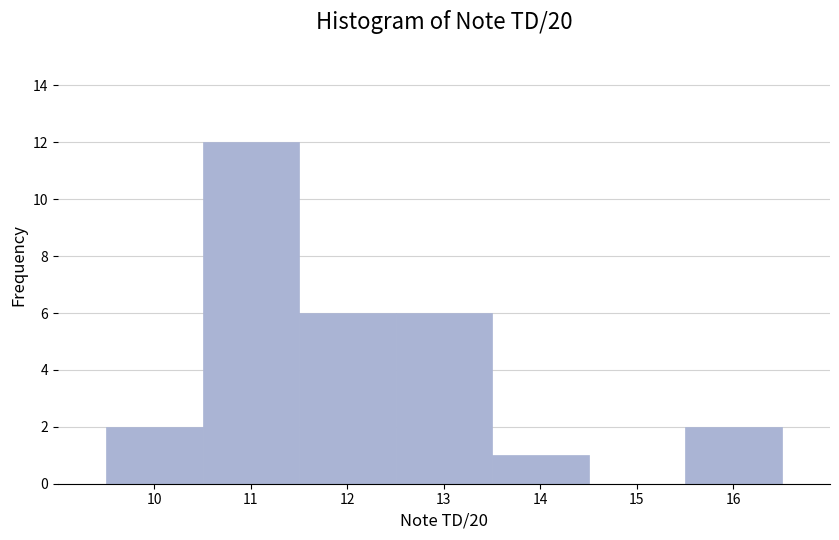

Reading left to right, transcribe this chart: for each bar, give the range it covers on the x-axis and its height. The values are not printed on the chart, so give them approximately, as read against the axis.

9.5 to 10.5: 2
10.5 to 11.5: 12
11.5 to 12.5: 6
12.5 to 13.5: 6
13.5 to 14.5: 1
14.5 to 15.5: 0
15.5 to 16.5: 2